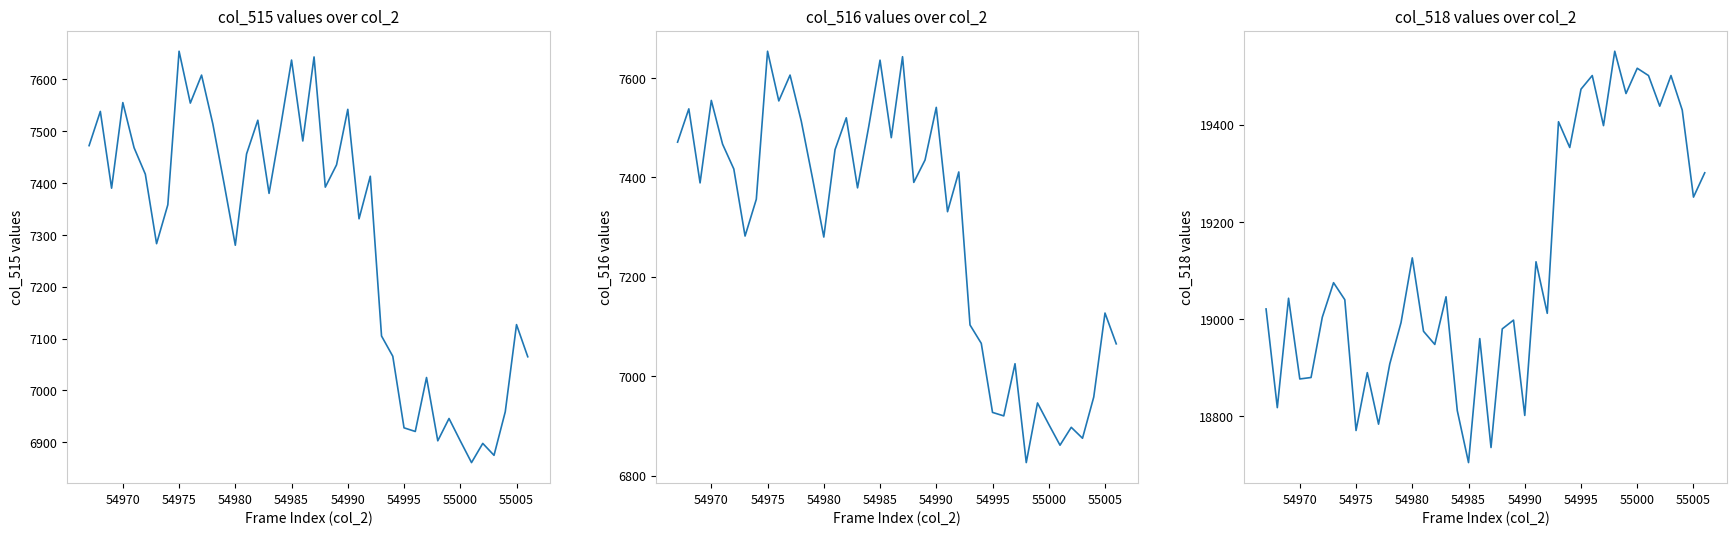

True or false: col_518 has more than 1 points higher than both neighbors.

True